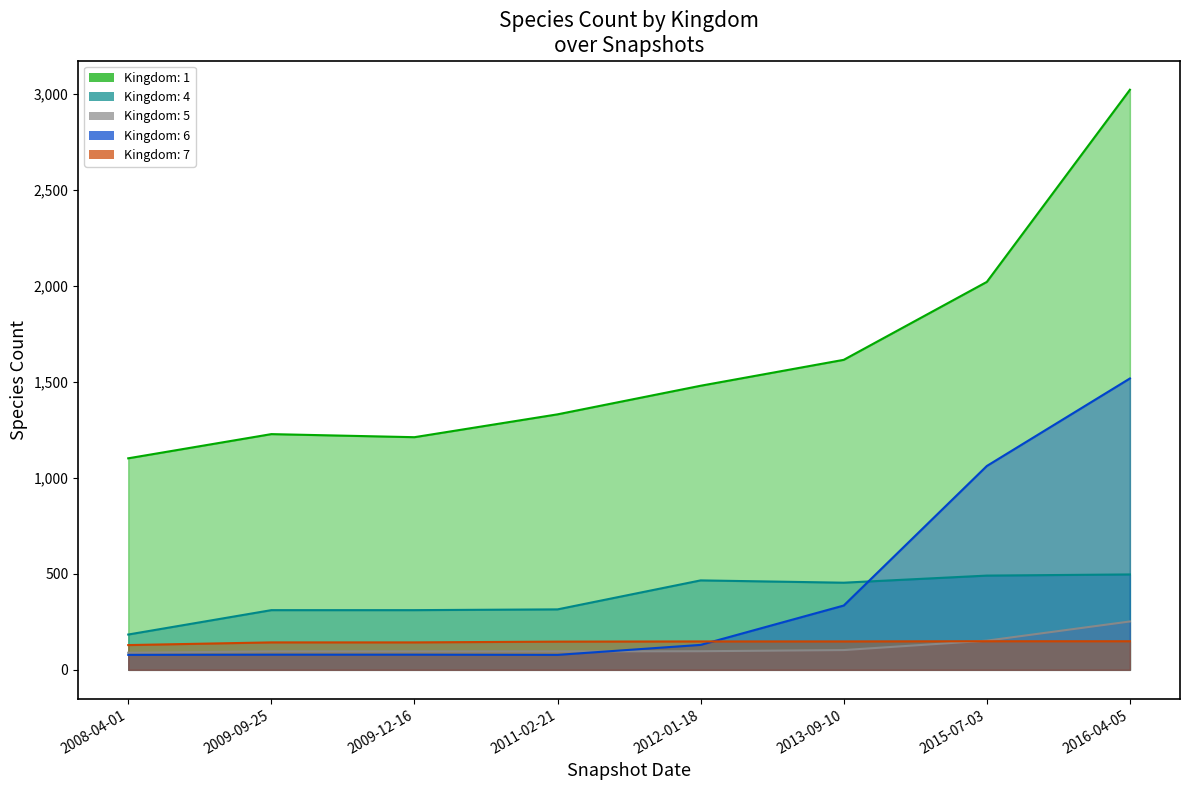

What is the difference between the 7 values at 2015-07-03 and 2011-02-21?

2